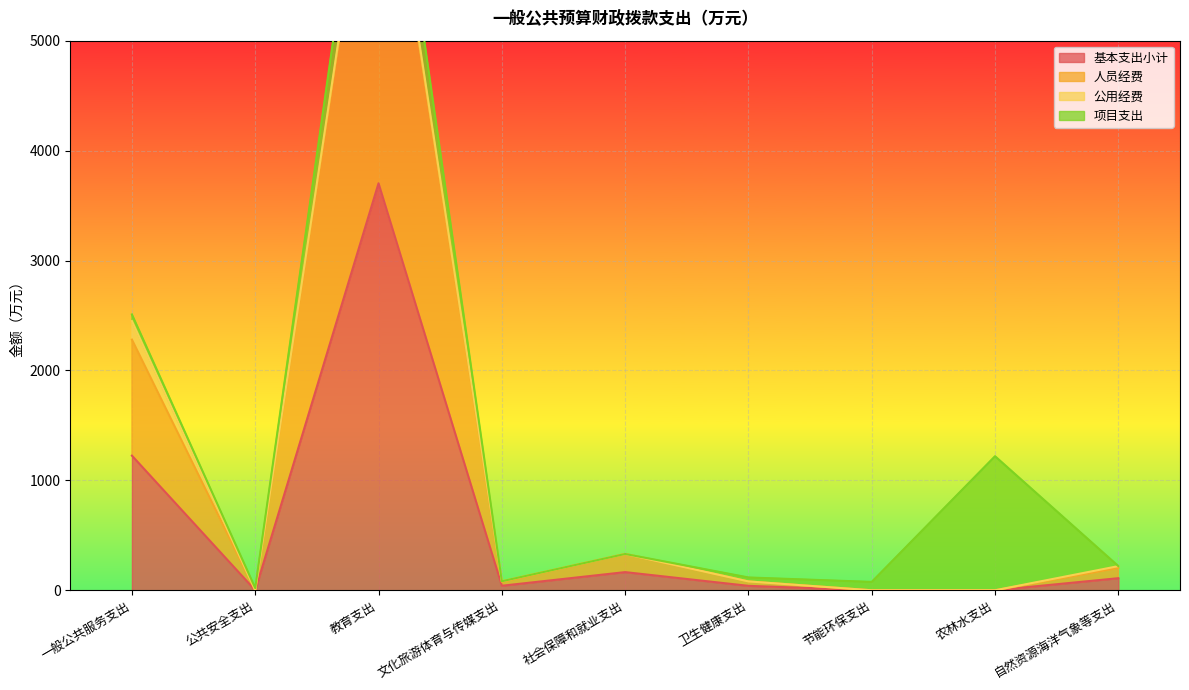

The 基本支出小计 series shows 1250.4 at 教育支出. True or false?

False